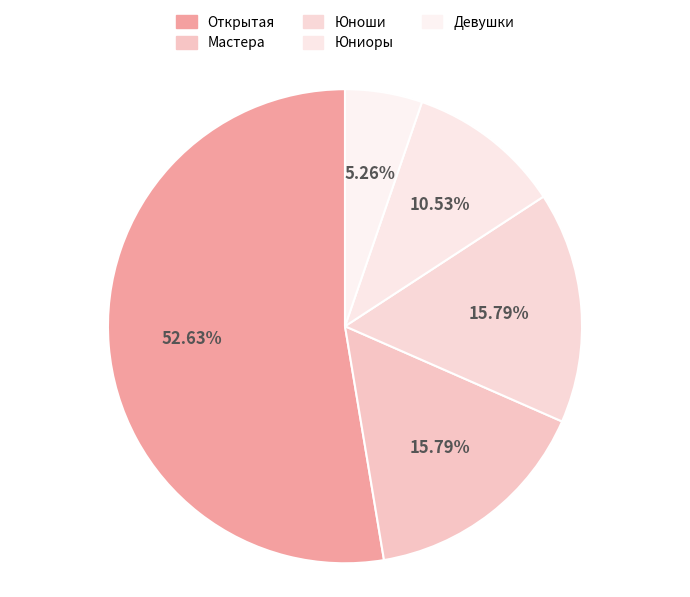

What percentage is the Мастера slice, to the nearest percent?

16%